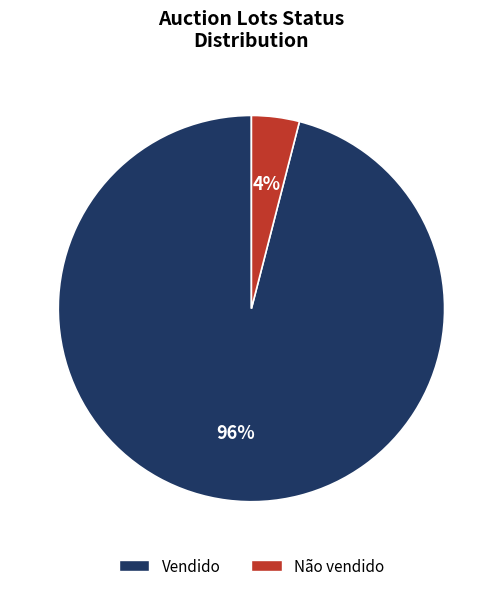

True or false: Vendido accounts for 84% of the total.

False